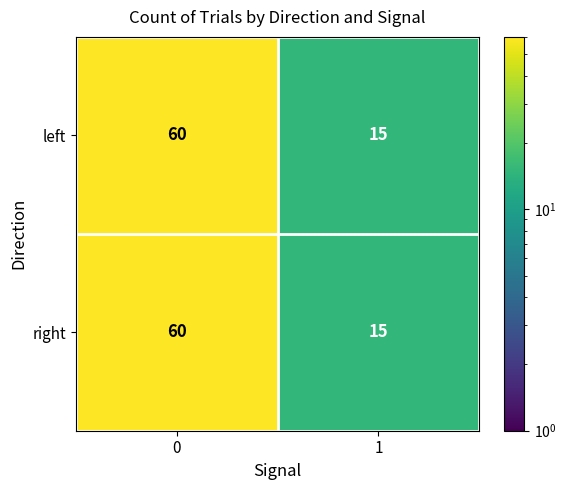

Is it true that left equals 15 at 1?

True